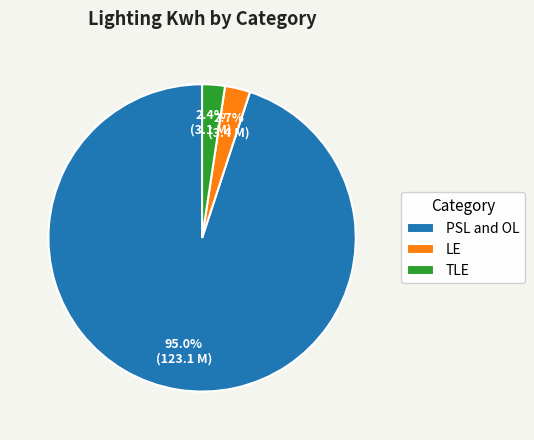

Between PSL and OL and LE, which is larger?

PSL and OL